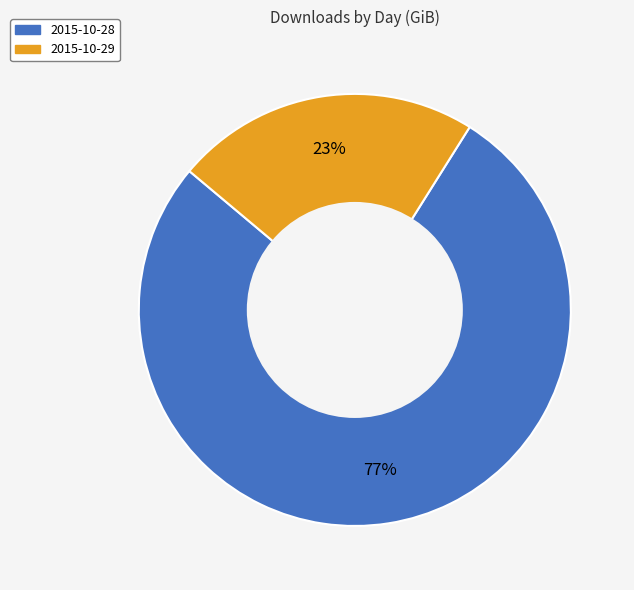

How many slices are in this pie chart?

2